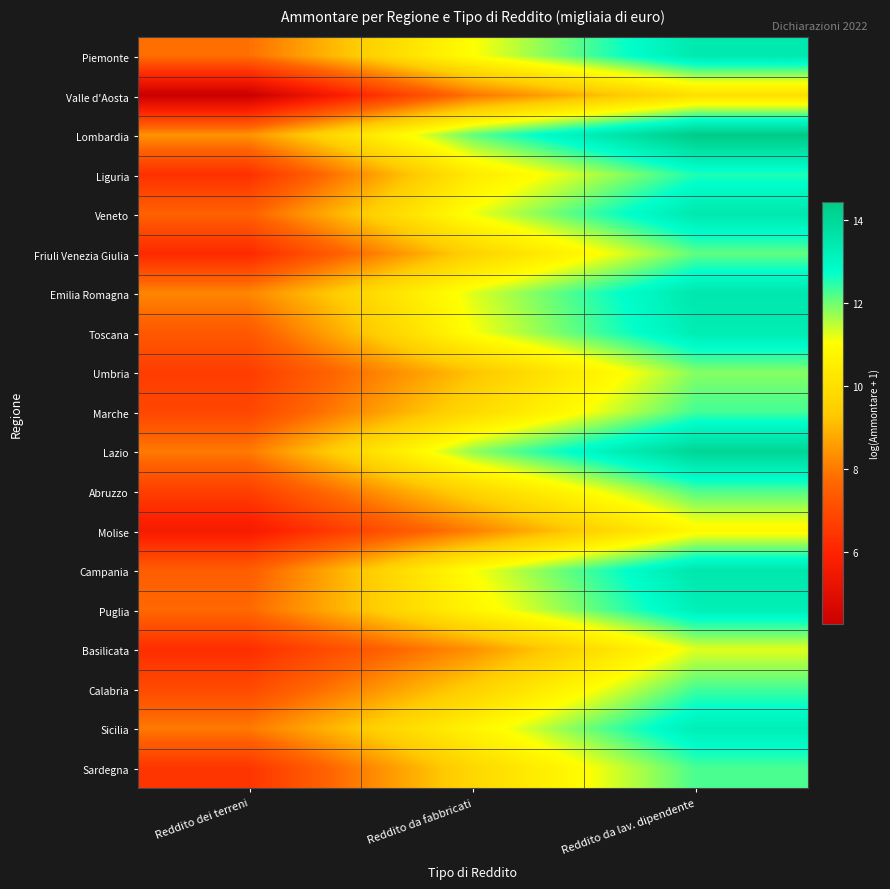

At which category is the sum across all series the highest?

Reddito da lav. dipendente